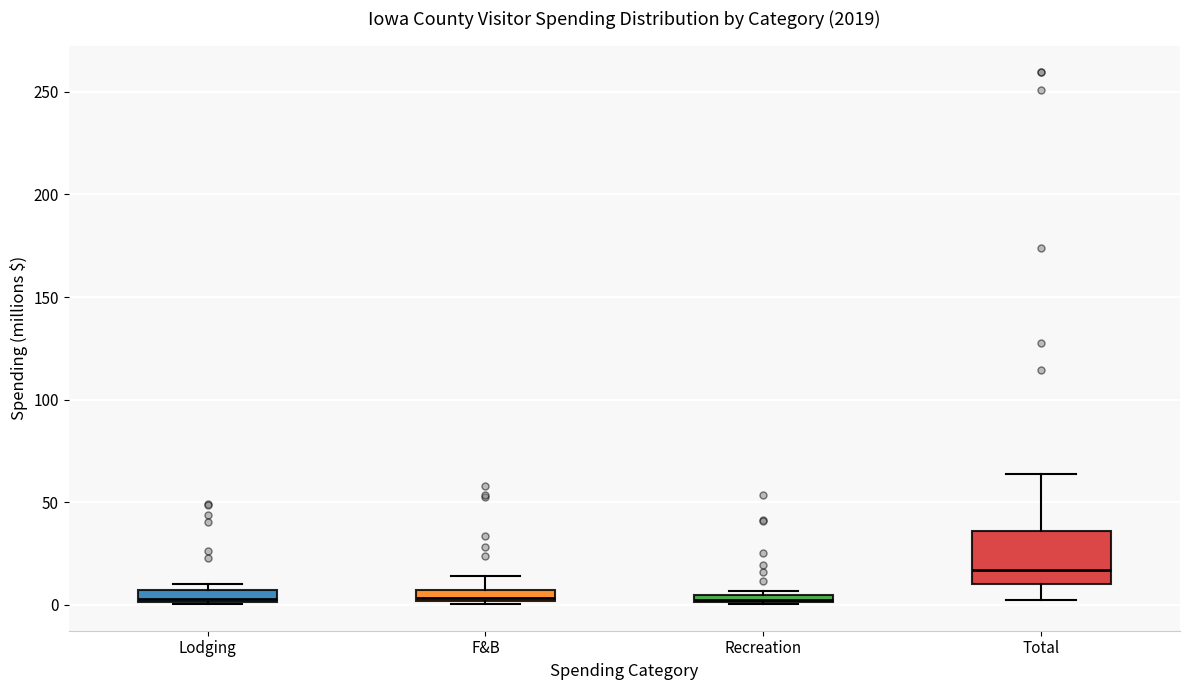

Which box is the tallest, from its lower edge to its upper edge?

Total